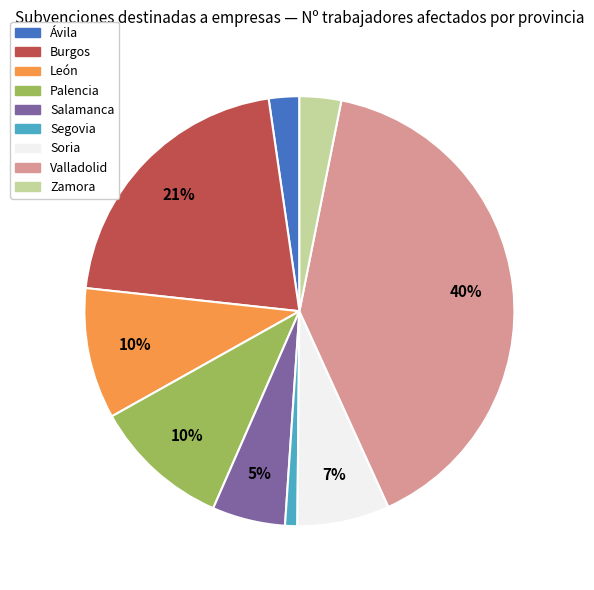

True or false: Salamanca accounts for 1% of the total.

False